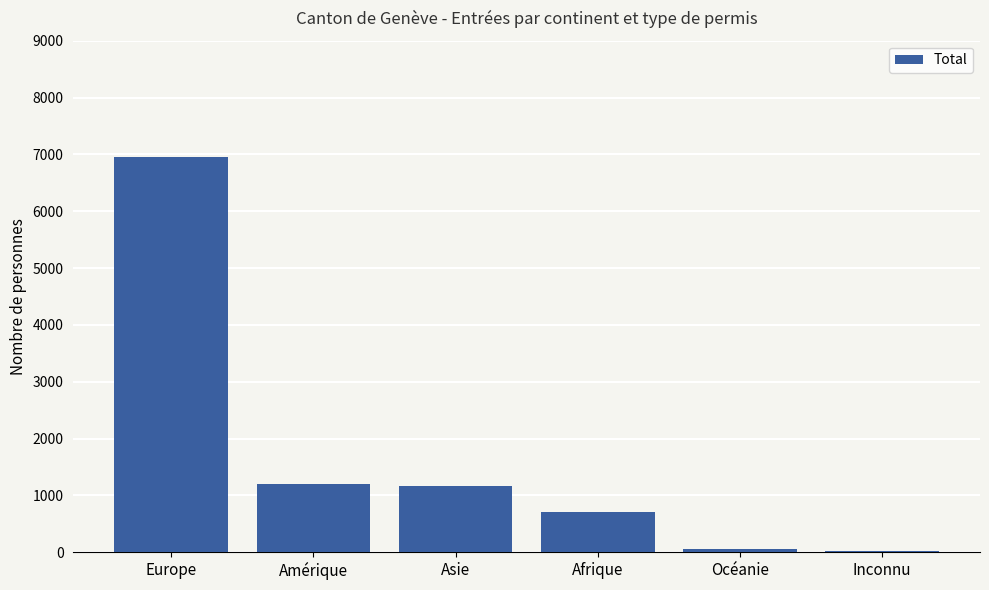

Are the bars grouped side by side (vs. stacked)?

No